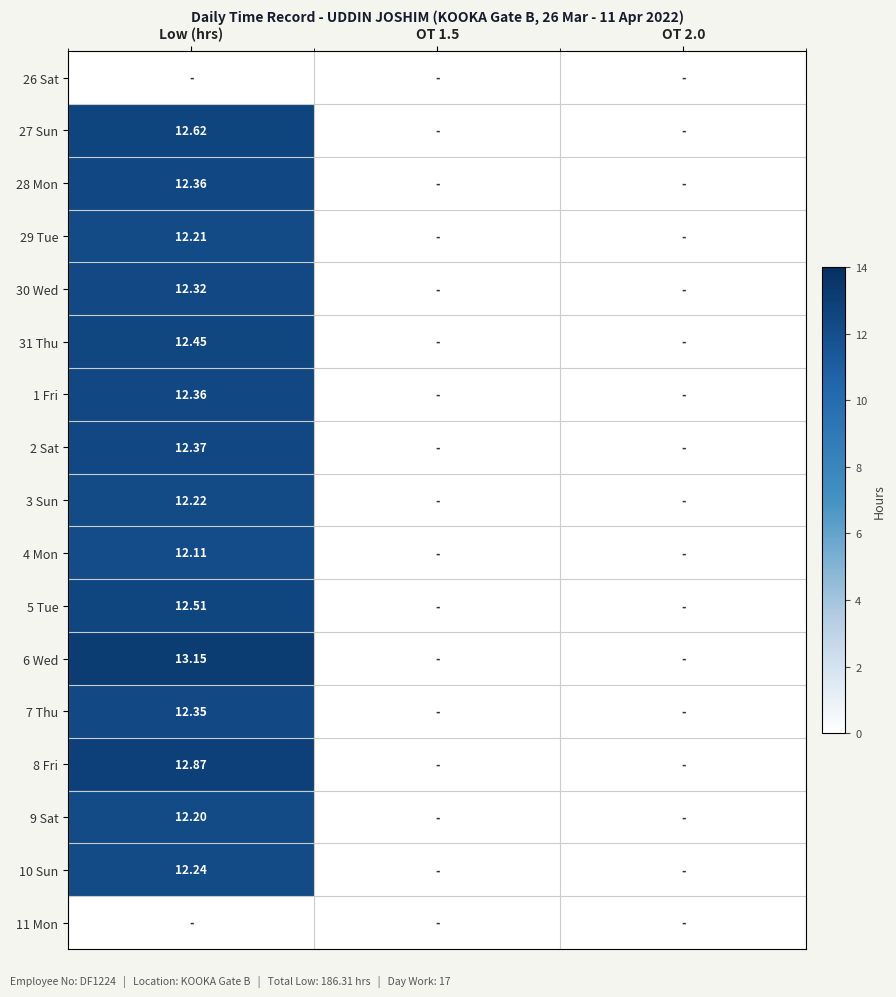

True or false: 2 Sat has a value of 6.6 at OT 2.0.

False